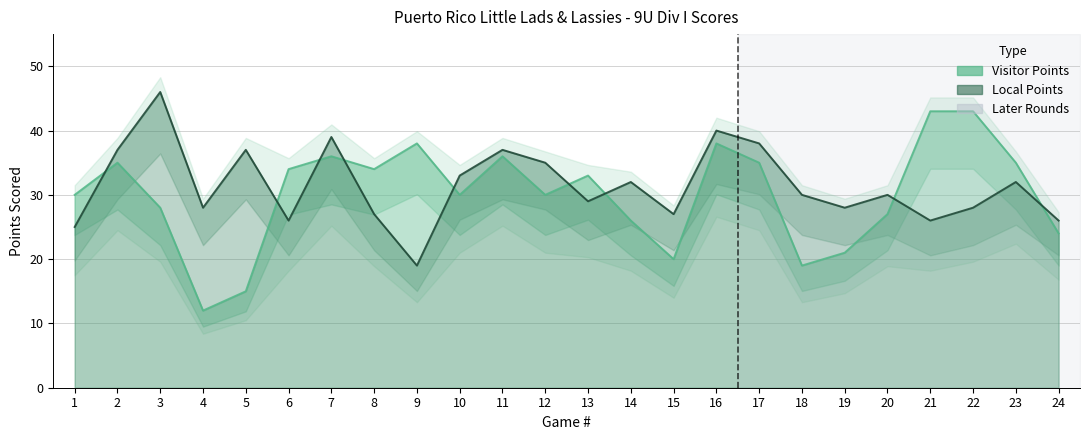

Reading right to left, extract all data points from this chart.

Visitor Points: 24=24	23=35	22=43	21=43	20=27	19=21	18=19	17=35	16=38	15=20	14=26	13=33	12=30	11=36	10=30	9=38	8=34	7=36	6=34	5=15	4=12	3=28	2=35	1=30
Local Points: 24=26	23=32	22=28	21=26	20=30	19=28	18=30	17=38	16=40	15=27	14=32	13=29	12=35	11=37	10=33	9=19	8=27	7=39	6=26	5=37	4=28	3=46	2=37	1=25